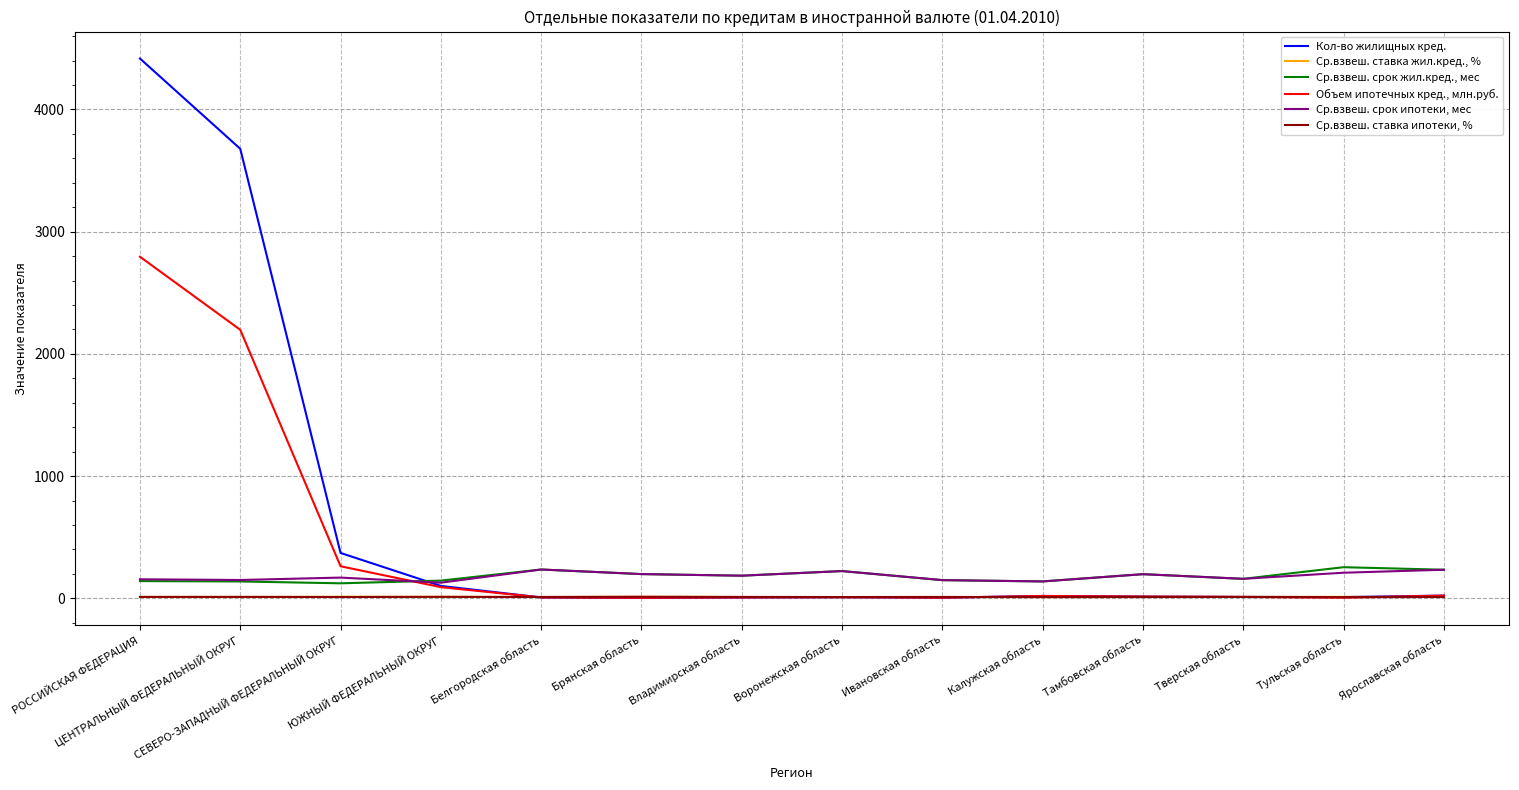

Rank the series at СЕВЕРО-ЗАПАДНЫЙ ФЕДЕРАЛЬНЫЙ ОКРУГ from lowest to highest value.

Ср.взвеш. ставка ипотеки, %, Ср.взвеш. ставка жил.кред., %, Ср.взвеш. срок жил.кред., мес, Ср.взвеш. срок ипотеки, мес, Объем ипотечных кред., млн.руб., Кол-во жилищных кред.